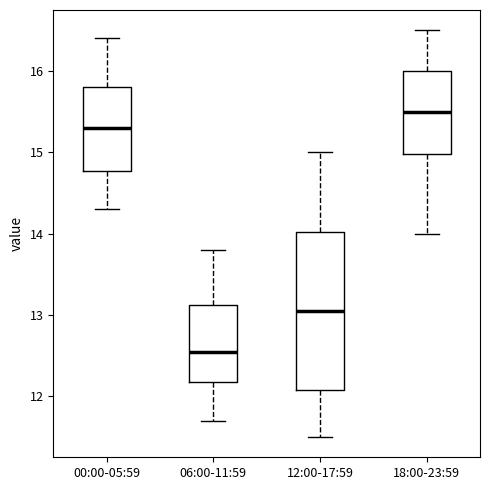

Reading left to right, transcribe this box plot: for each box, give where its median line is, the range the box spans, and where its two whiskers end, as read against the y-axis. The values are not printed on the chart, so give them approximately, as read against the axis.

00:00-05:59: median 15.3, box 14.8 to 15.8, whiskers 14.3 to 16.4
06:00-11:59: median 12.6, box 12.2 to 13.1, whiskers 11.7 to 13.8
12:00-17:59: median 13.1, box 12.1 to 14.0, whiskers 11.5 to 15.0
18:00-23:59: median 15.5, box 15.0 to 16.0, whiskers 14.0 to 16.5